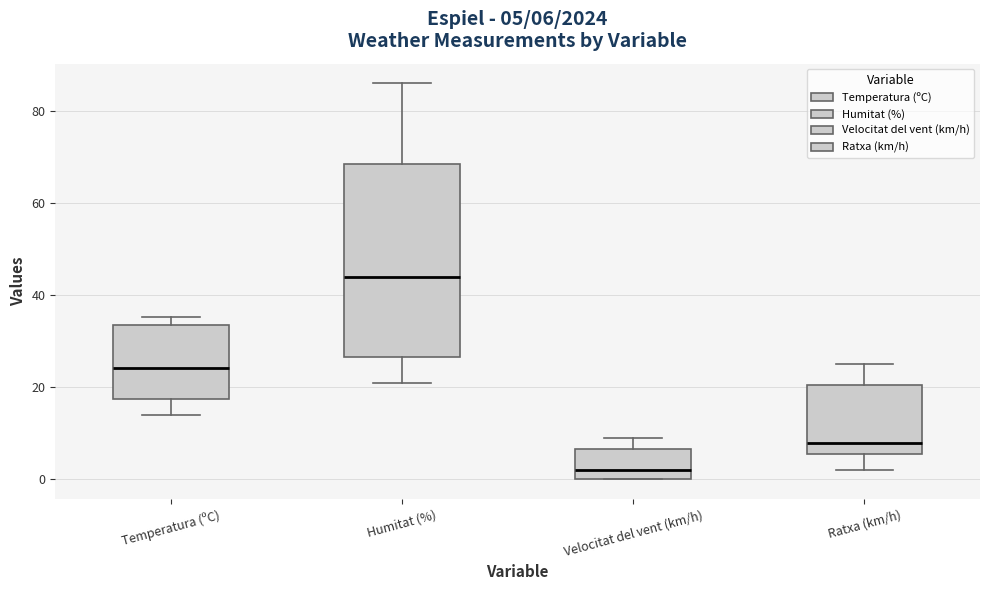

Which box's median line is the lowest?

Velocitat del vent (km/h)